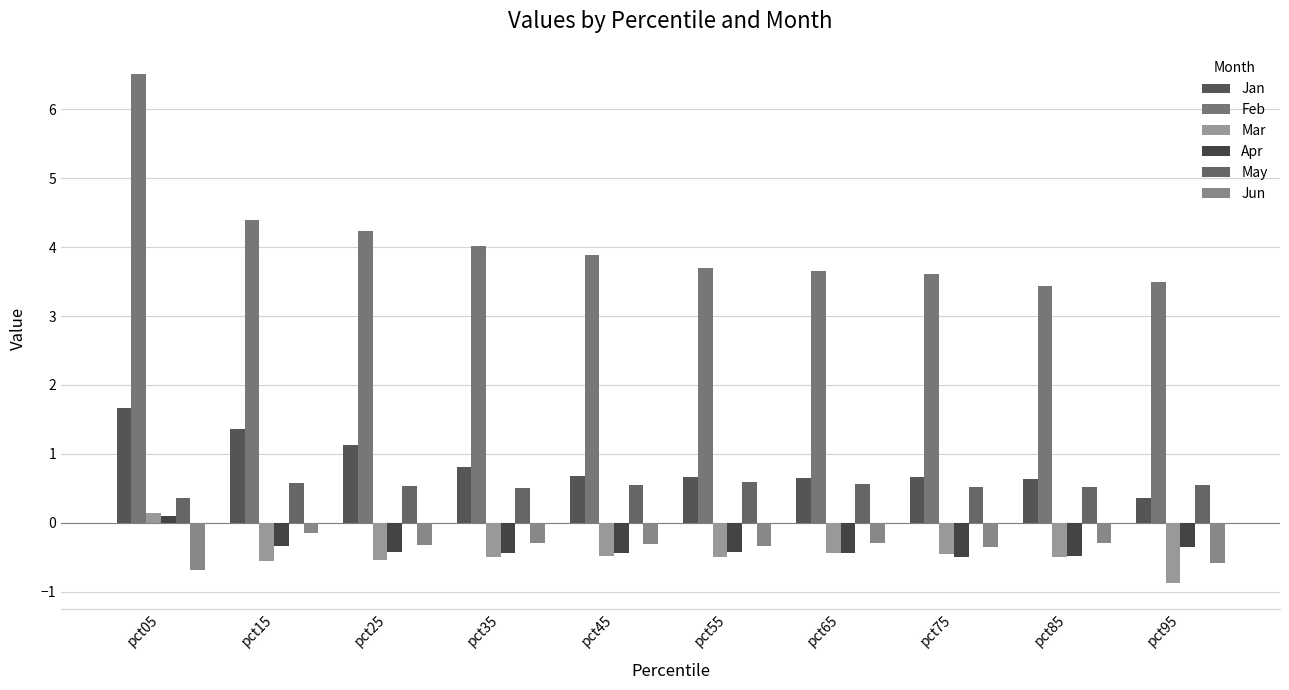

Reading right to left, list all the values displayed in this chart.

Jan: 0.4	0.6	0.7	0.7	0.7	0.7	0.8	1.1	1.4	1.7
Feb: 3.5	3.4	3.6	3.7	3.7	3.9	4.0	4.2	4.4	6.5
Mar: -0.9	-0.5	-0.5	-0.4	-0.5	-0.5	-0.5	-0.5	-0.6	0.1
Apr: -0.4	-0.5	-0.5	-0.4	-0.4	-0.4	-0.4	-0.4	-0.3	0.1
May: 0.5	0.5	0.5	0.6	0.6	0.5	0.5	0.5	0.6	0.4
Jun: -0.6	-0.3	-0.4	-0.3	-0.3	-0.3	-0.3	-0.3	-0.2	-0.7